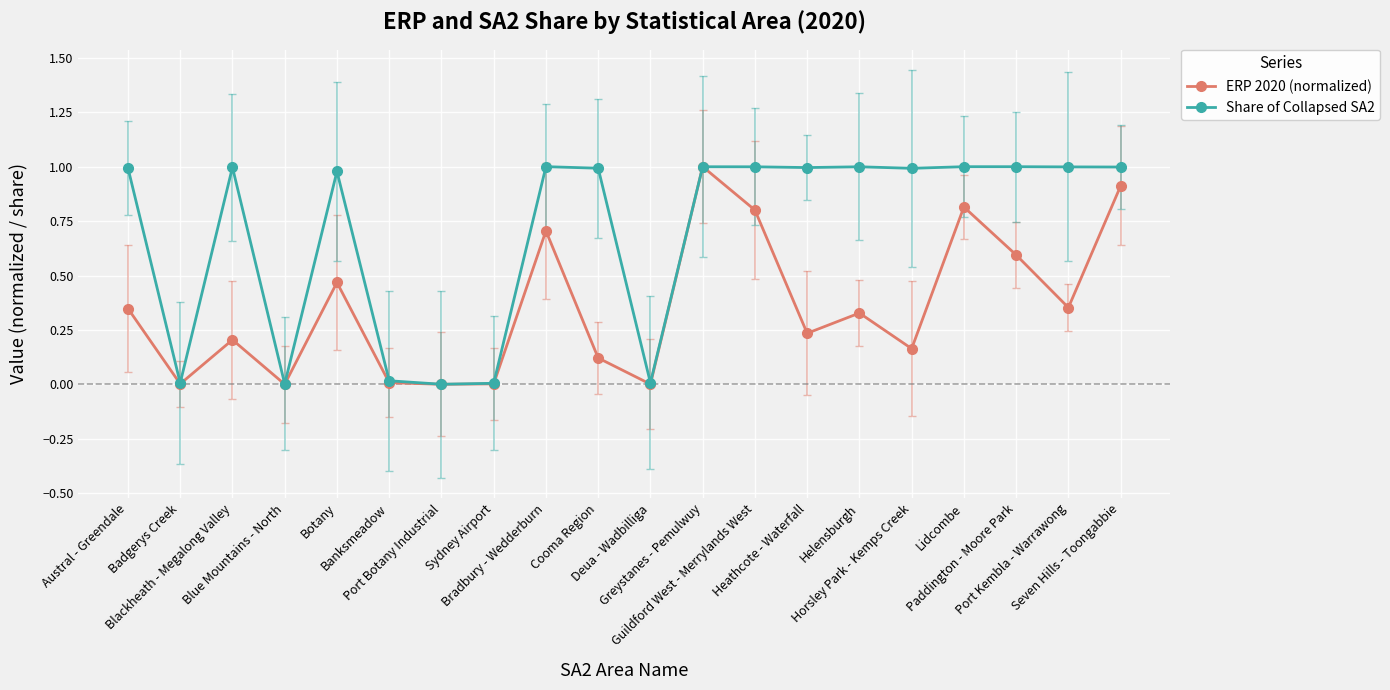

Rank the series by their average value, from lowest to highest.

ERP 2020 (normalized), Share of Collapsed SA2